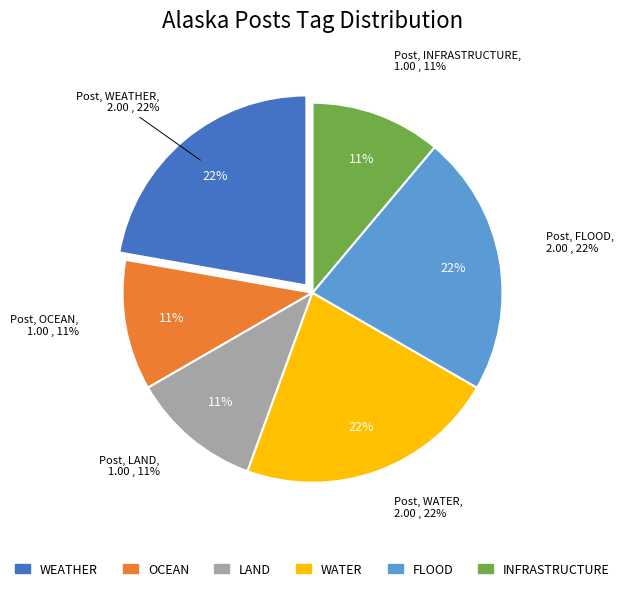

Is there any slice that represents more than half of the pie?

No